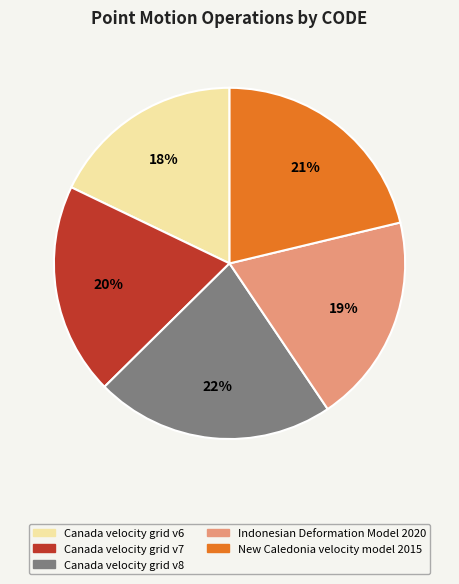

Between Canada velocity grid v6 and Canada velocity grid v8, which is larger?

Canada velocity grid v8